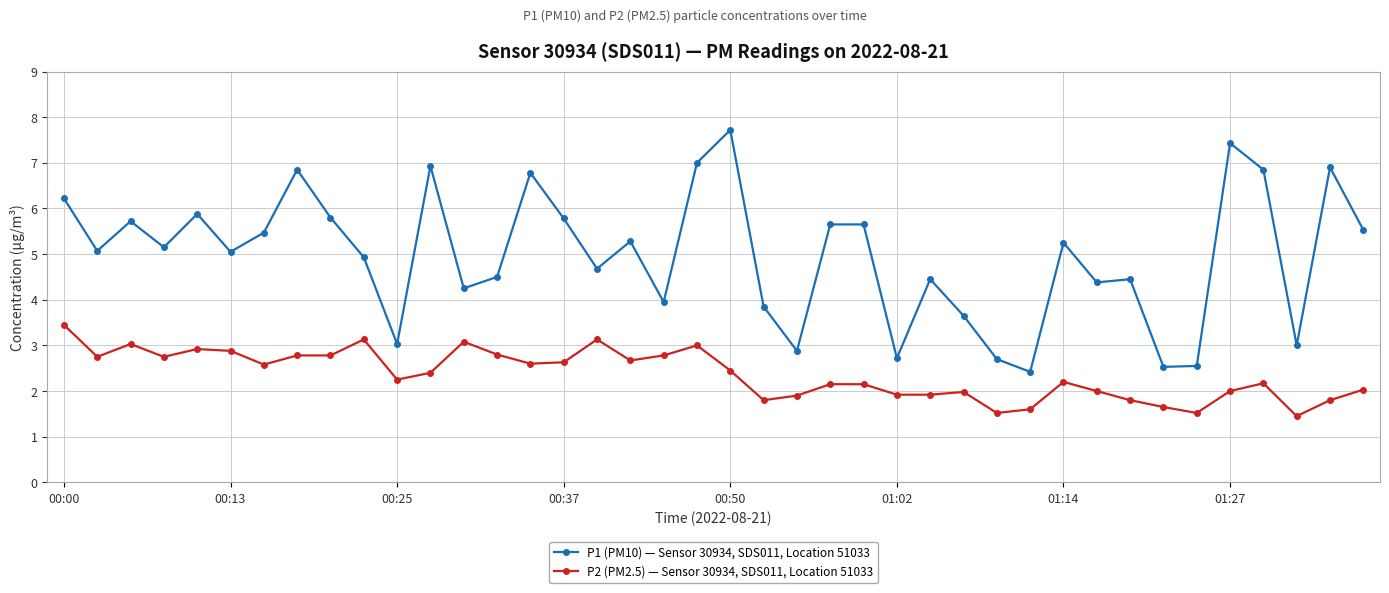

What is the sum of all P1 (PM10) — Sensor 30934, SDS011, Location 51033 values?

198.9